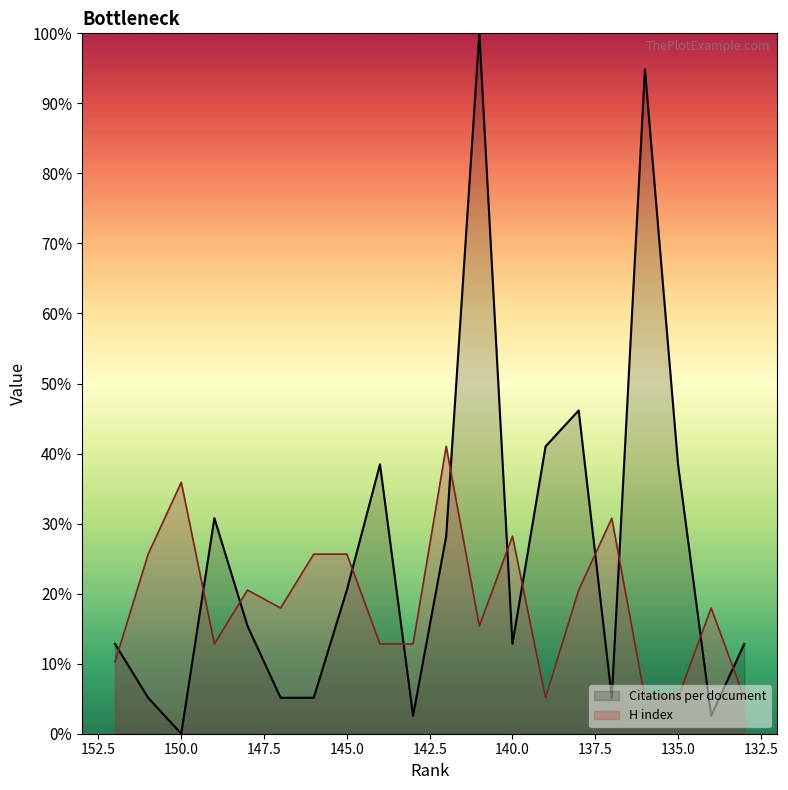

How many data points in H index line are above 17?

11